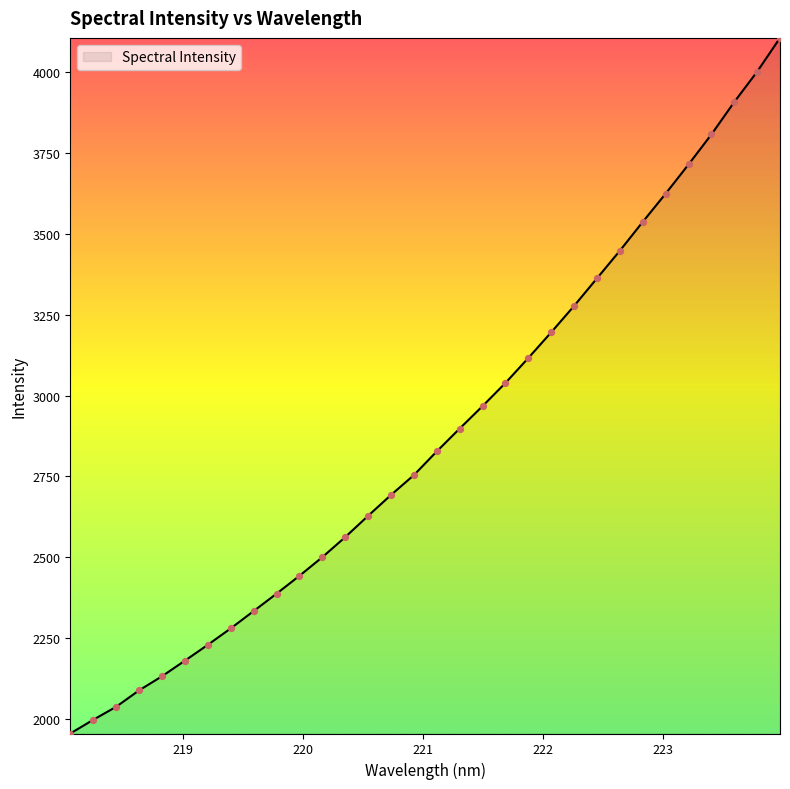

What is the difference between the maximum and minimum values?

2148.6